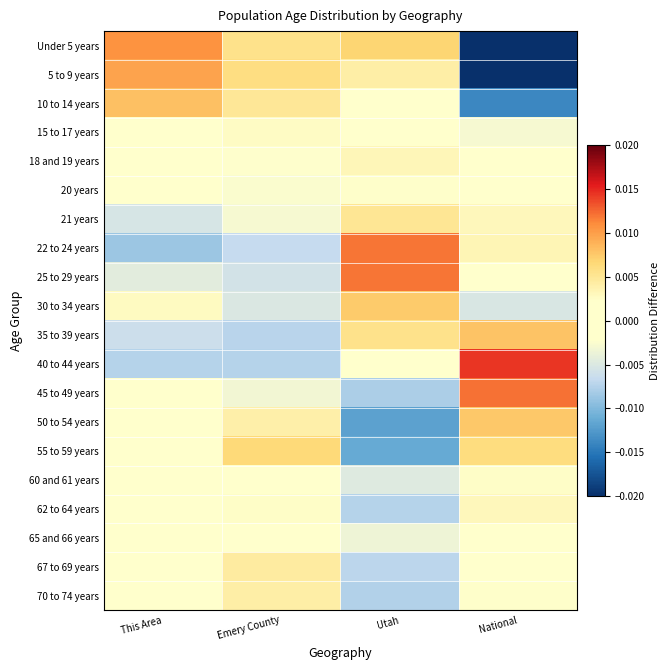

Reading left to right, transcribe all the data shown in this chart.

Under 5 years: This Area=0.0	Emery County=0.0	Utah=0.0	National=-0.0
5 to 9 years: This Area=0.0	Emery County=0.0	Utah=0.0	National=-0.0
10 to 14 years: This Area=0.0	Emery County=0.0	Utah=0.0	National=-0.0
15 to 17 years: This Area=-0.0	Emery County=0.0	Utah=0.0	National=-0.0
18 and 19 years: This Area=-0.0	Emery County=-0.0	Utah=0.0	National=0.0
20 years: This Area=-0.0	Emery County=-0.0	Utah=0.0	National=0.0
21 years: This Area=-0.0	Emery County=-0.0	Utah=0.0	National=0.0
22 to 24 years: This Area=-0.0	Emery County=-0.0	Utah=0.0	National=0.0
25 to 29 years: This Area=-0.0	Emery County=-0.0	Utah=0.0	National=-0.0
30 to 34 years: This Area=0.0	Emery County=-0.0	Utah=0.0	National=-0.0
35 to 39 years: This Area=-0.0	Emery County=-0.0	Utah=0.0	National=0.0
40 to 44 years: This Area=-0.0	Emery County=-0.0	Utah=0.0	National=0.0
45 to 49 years: This Area=-0.0	Emery County=-0.0	Utah=-0.0	National=0.0
50 to 54 years: This Area=0.0	Emery County=0.0	Utah=-0.0	National=0.0
55 to 59 years: This Area=-0.0	Emery County=0.0	Utah=-0.0	National=0.0
60 and 61 years: This Area=0.0	Emery County=0.0	Utah=-0.0	National=0.0
62 to 64 years: This Area=0.0	Emery County=0.0	Utah=-0.0	National=0.0
65 and 66 years: This Area=0.0	Emery County=0.0	Utah=-0.0	National=0.0
67 to 69 years: This Area=0.0	Emery County=0.0	Utah=-0.0	National=0.0
70 to 74 years: This Area=0.0	Emery County=0.0	Utah=-0.0	National=0.0